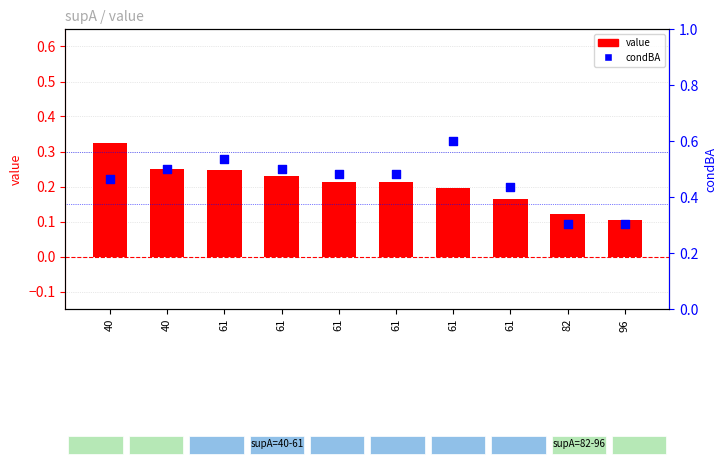

Which series has the largest Y range (max minus min)?

condBA